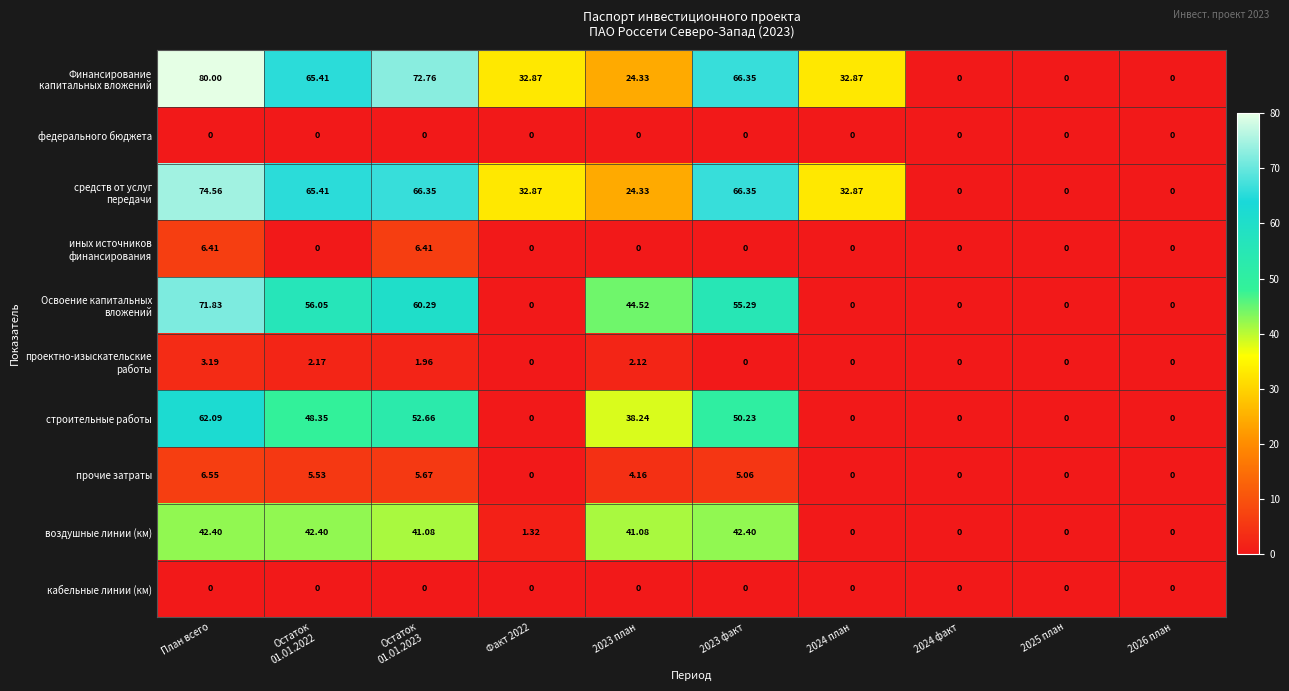

What is the total value across all series at Остаток
01.01.2022?

285.3